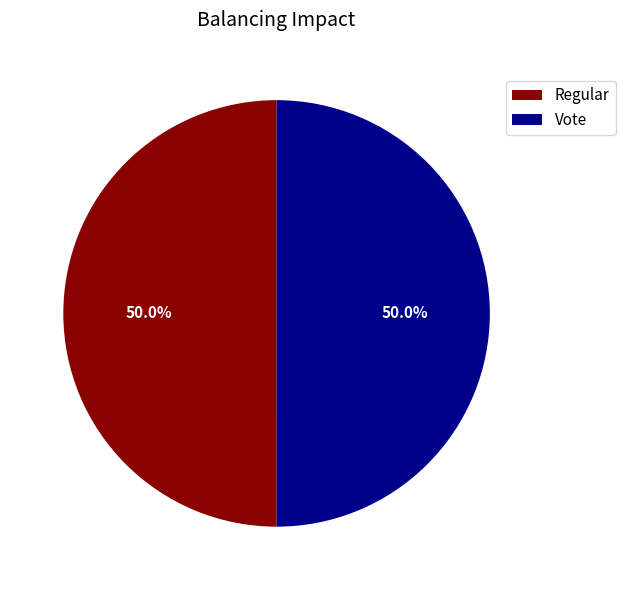

What percentage is NOT represented by Regular?

50.0%